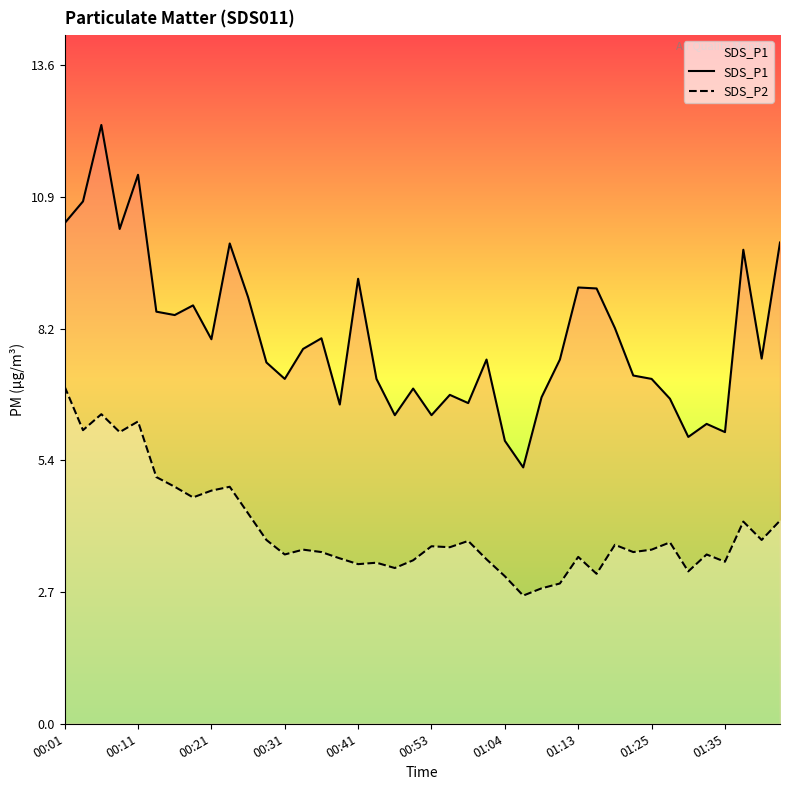

Between 21 and 22, which series saw the biggest shift?

SDS_P1